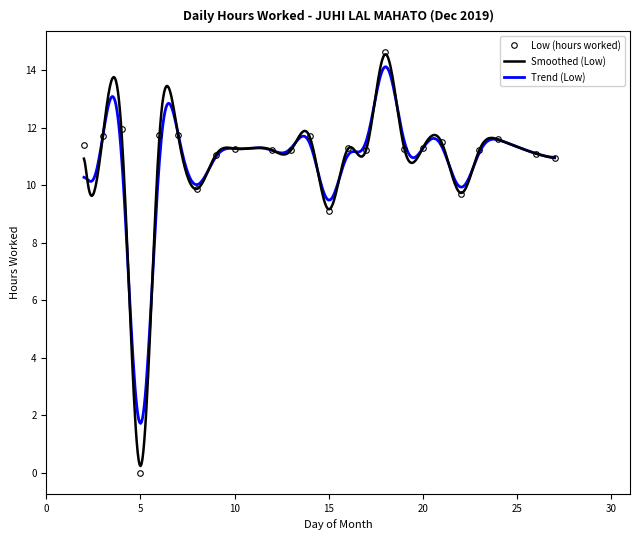

List the labels in order of value, largest first.

18, 4, 6, 7, 3, 14, 24, 21, 2, 20, 16, 10, 19, 23, 12, 13, 17, 26, 9, 27, 8, 22, 15, 5